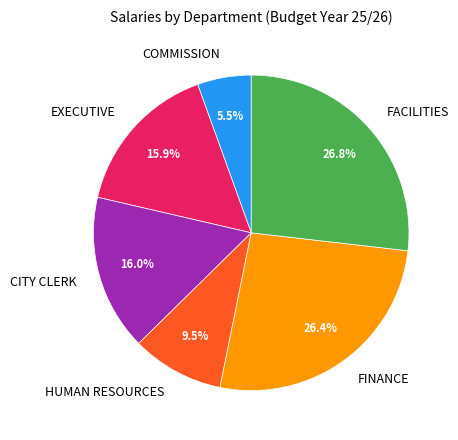

Which slice is the smallest?

COMMISSION